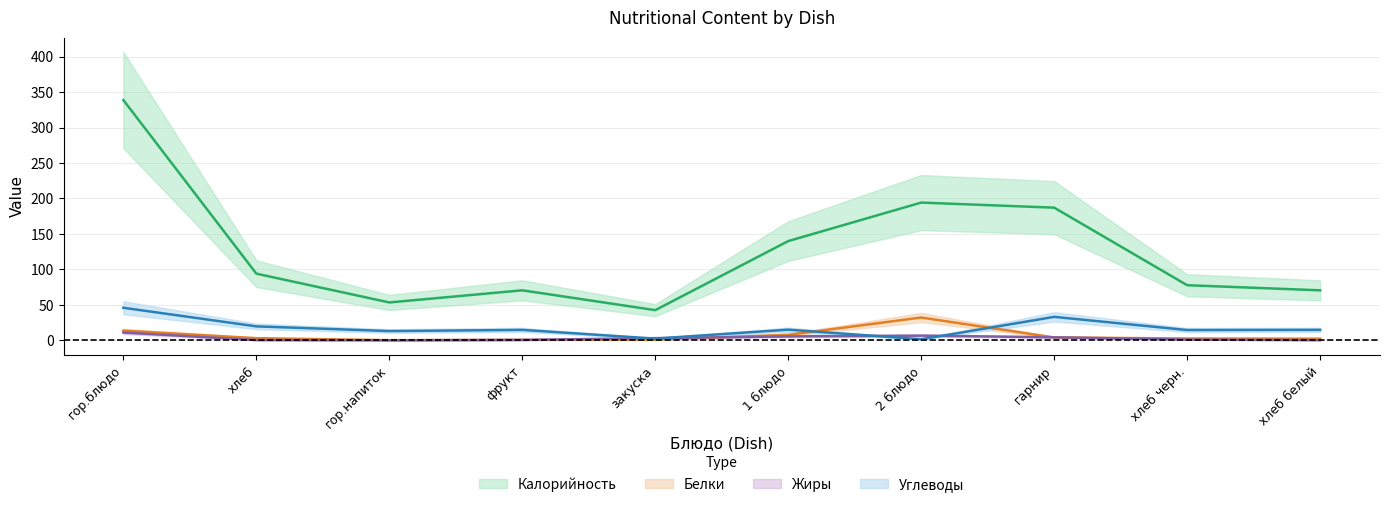

What are all the series names shown in the legend?

Калорийность, Белки, Жиры, Углеводы